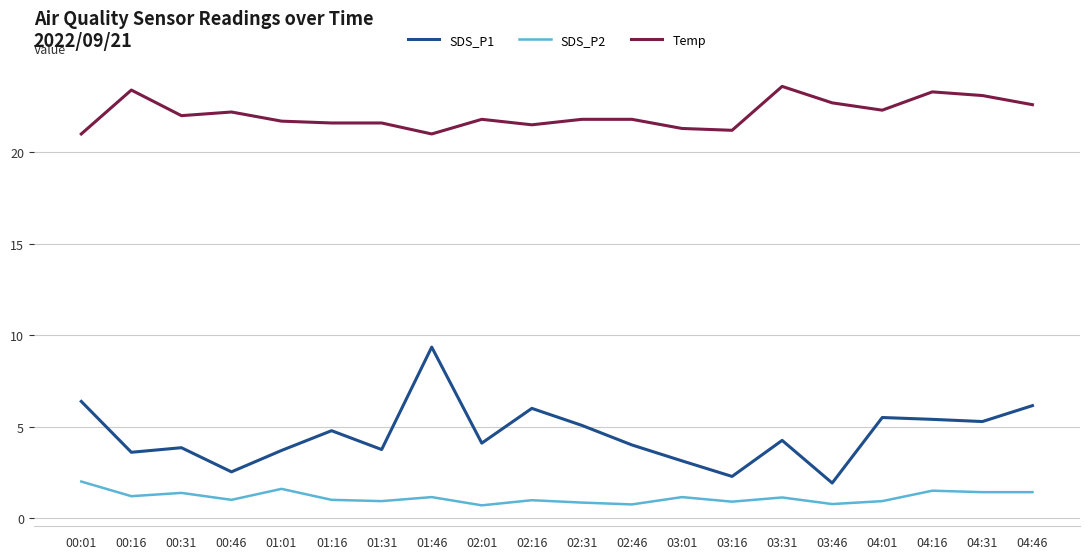

What is the spread (max minus min) of values at 04:16?

21.8